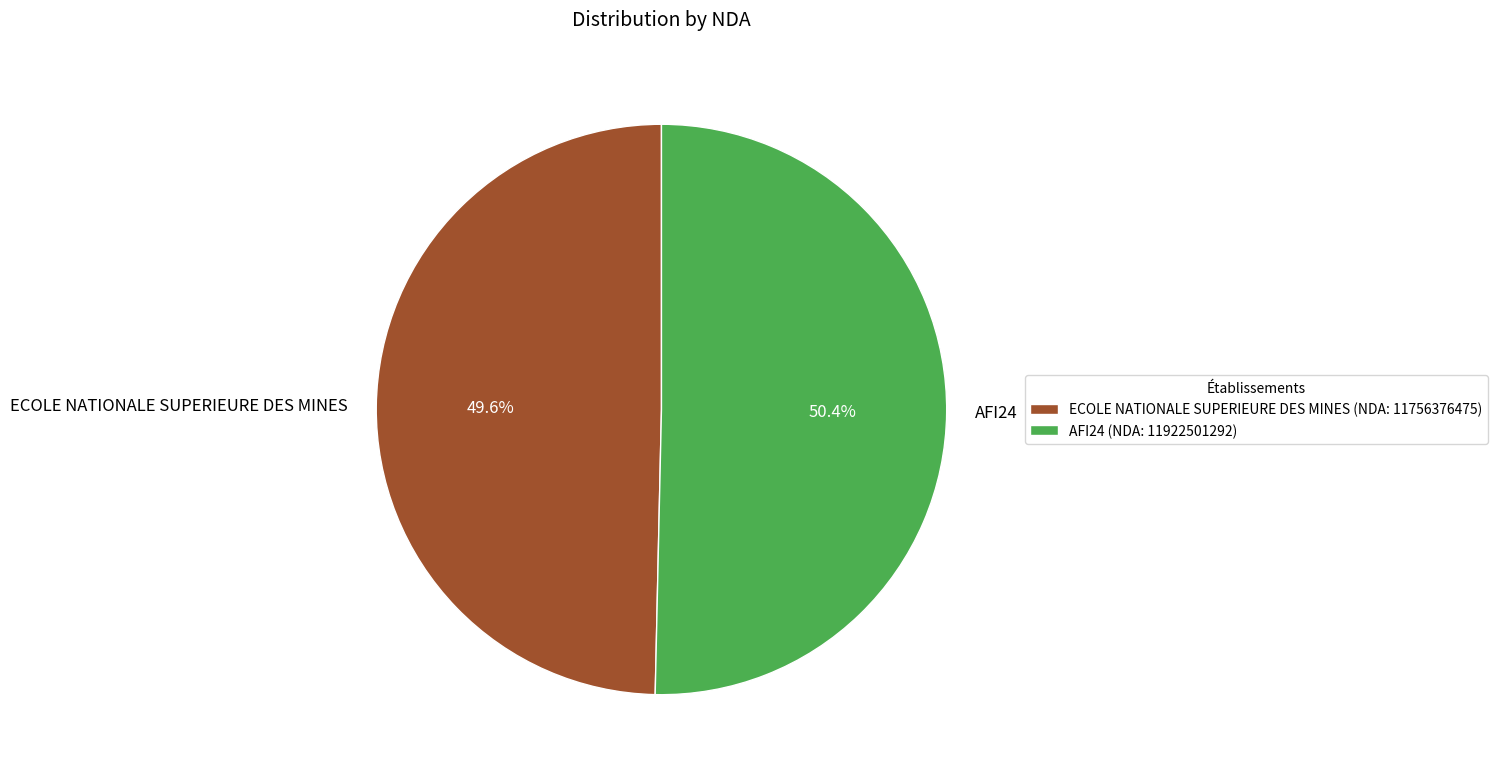

Rank the categories by value from lowest to highest.

ECOLE NATIONALE SUPERIEURE DES MINES, AFI24